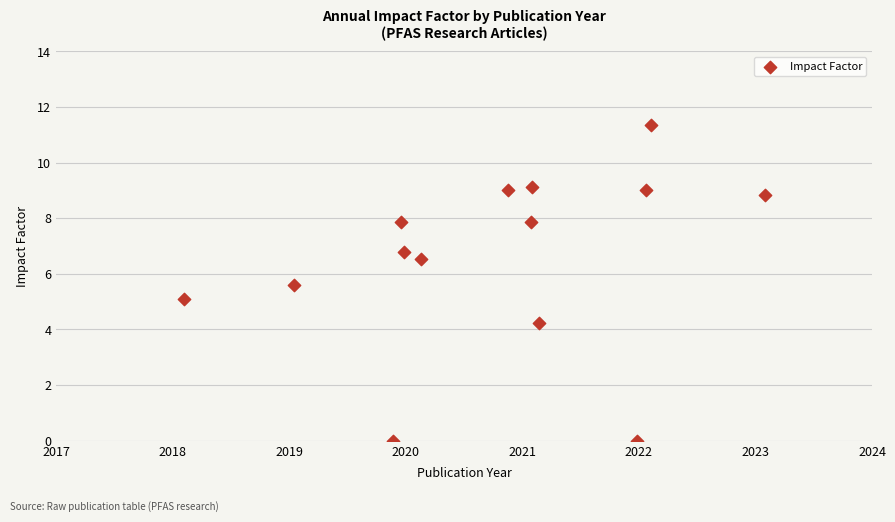

What is the range of X values (max minus min)?

5.0